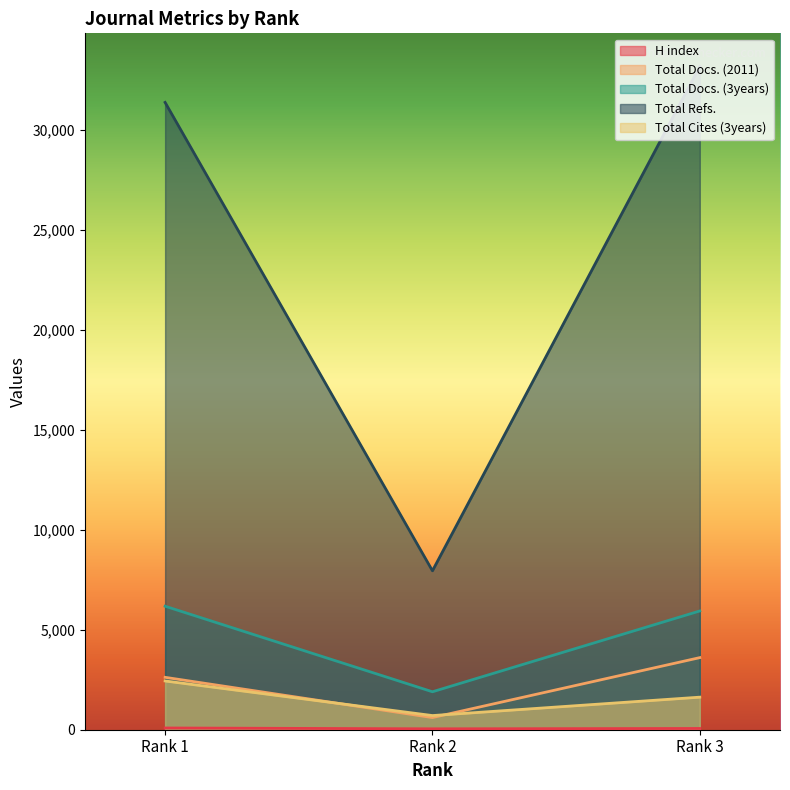

How many data points in Total Cites (3years) are less than 1628?

1